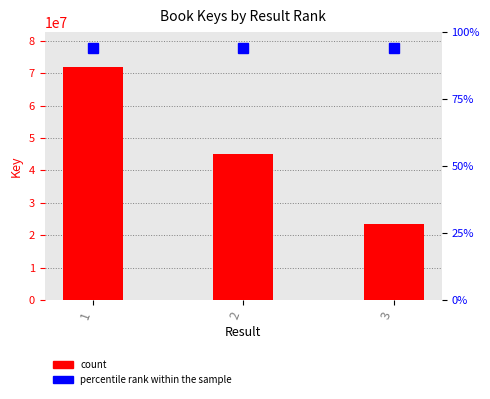

What is the minimum value shown in the chart?

23311190